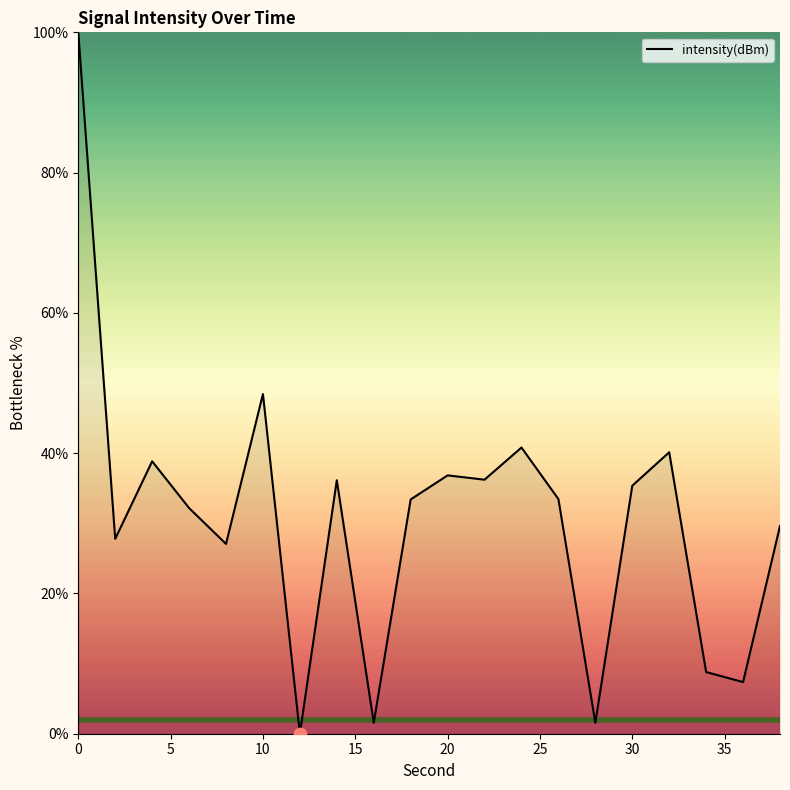

What is the greatest value displayed?

100.0